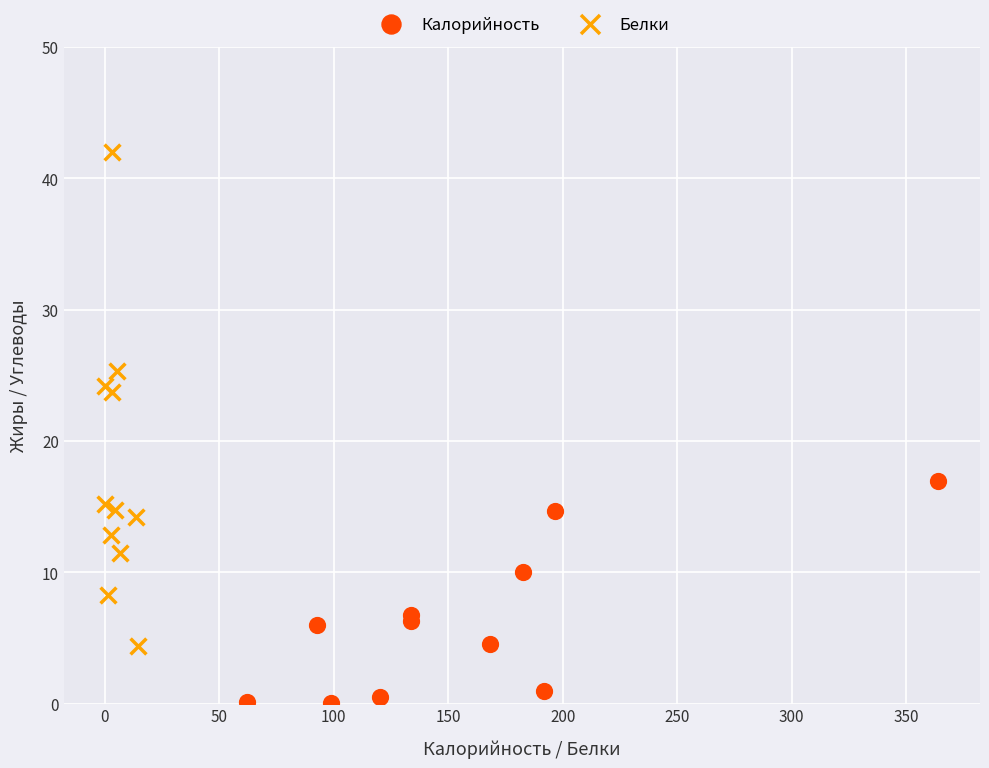

Which series reaches the maximum Y coordinate?

Белки